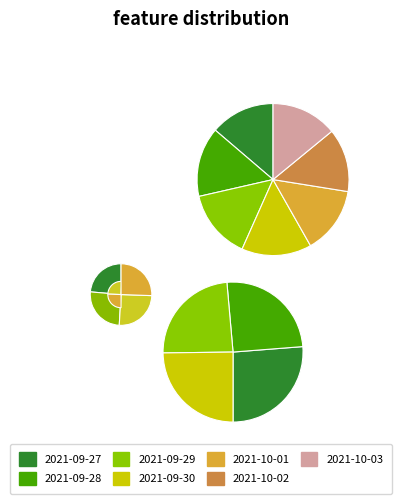

Count the number of slices in the pie.

7